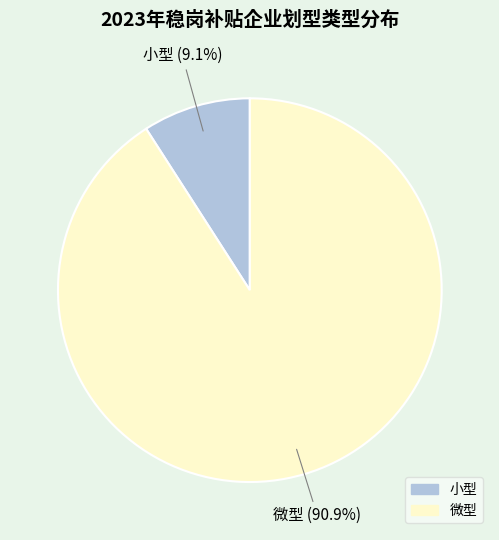

To the nearest percent, what is the average slice percentage?

50%